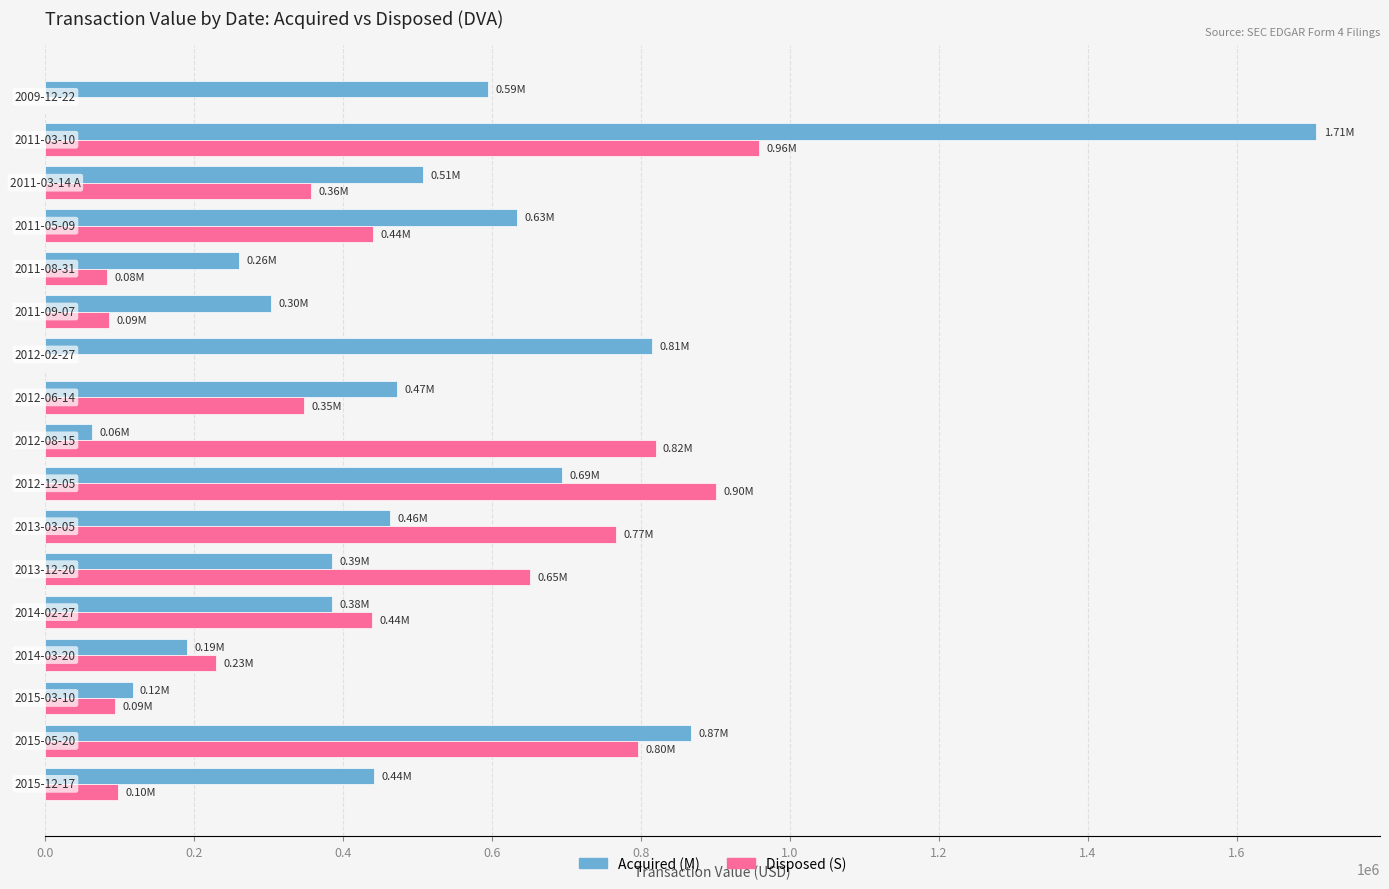

Which series has the largest total across all categories?

Acquired (M)